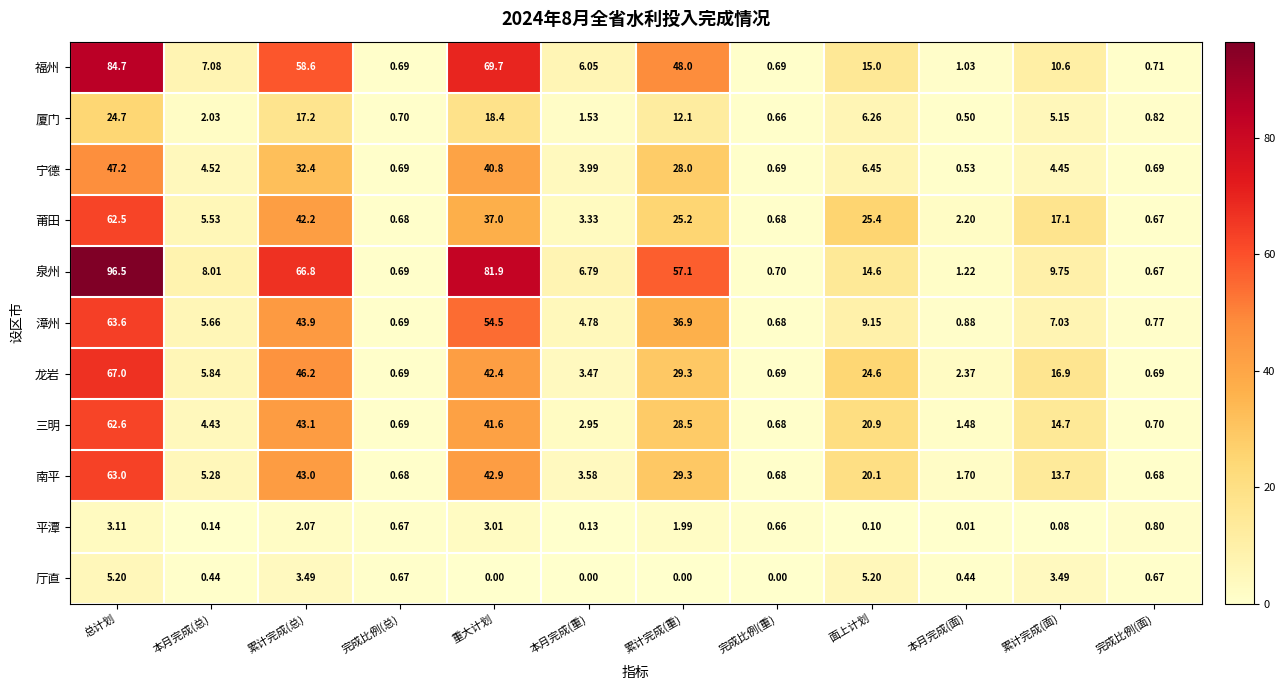

List the series in order of their peak value, highest first.

泉州, 福州, 龙岩, 漳州, 南平, 三明, 莆田, 宁德, 厦门, 厅直, 平潭